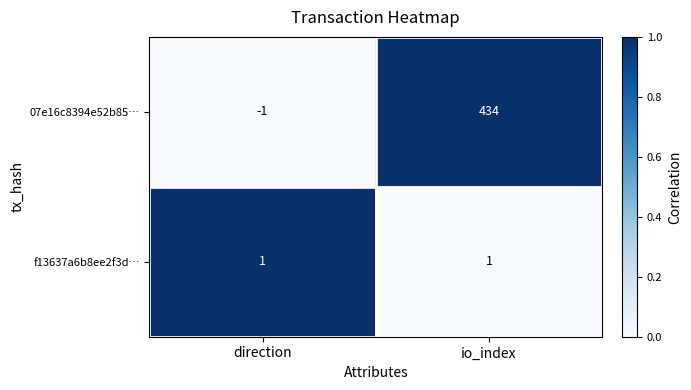

Which series changed the most between direction and io_index?

07e16c8394e52b85…